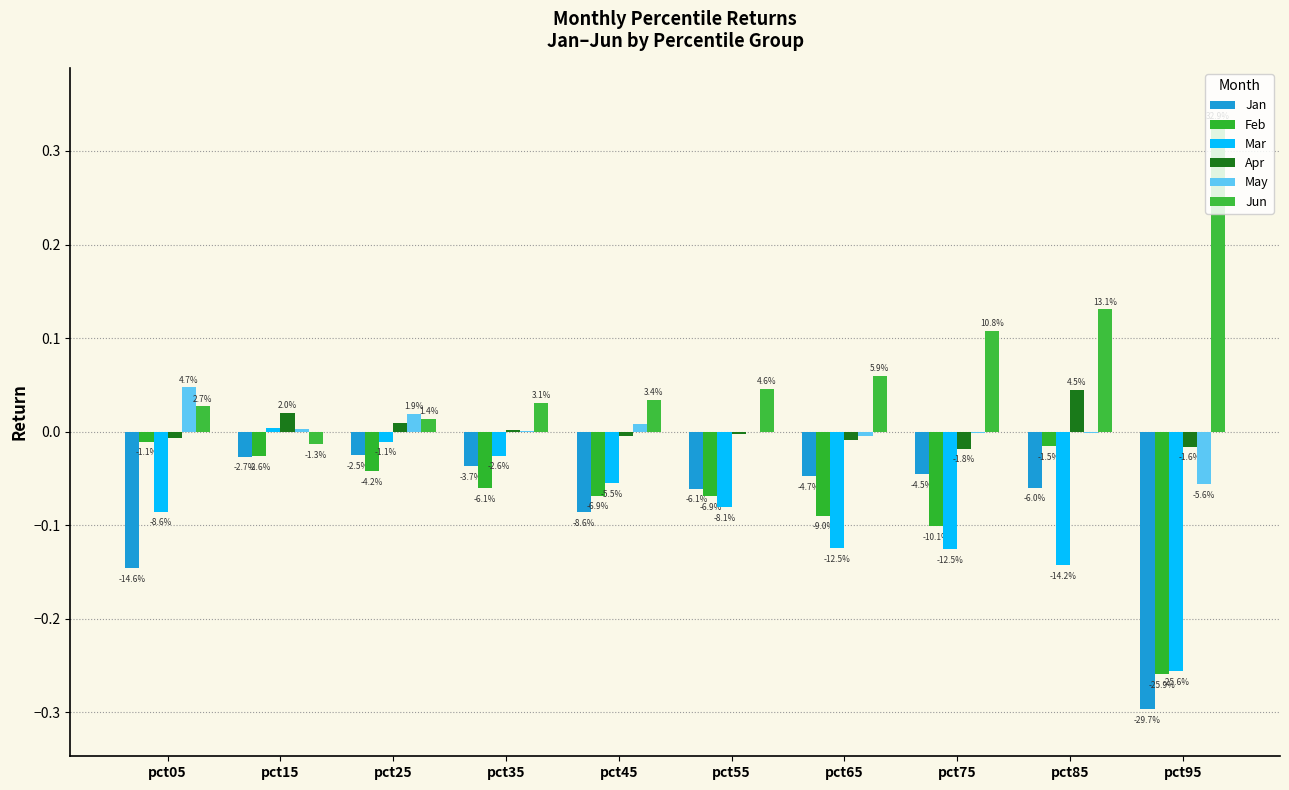

What is the total value across all series at pct05?

-0.2